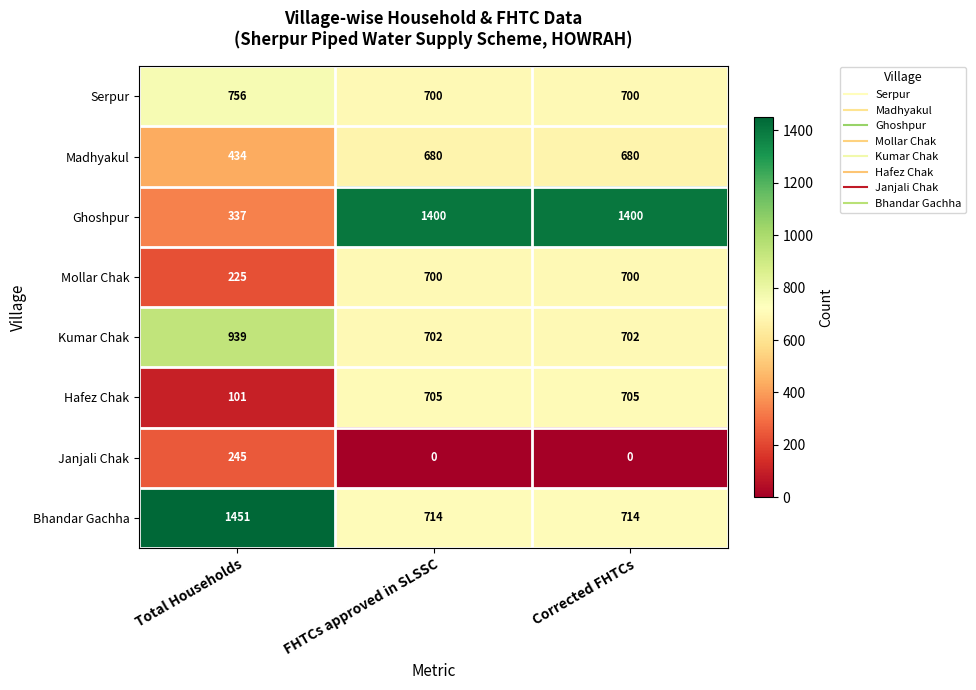

How many Janjali Chak values are between 0 and 245?

3